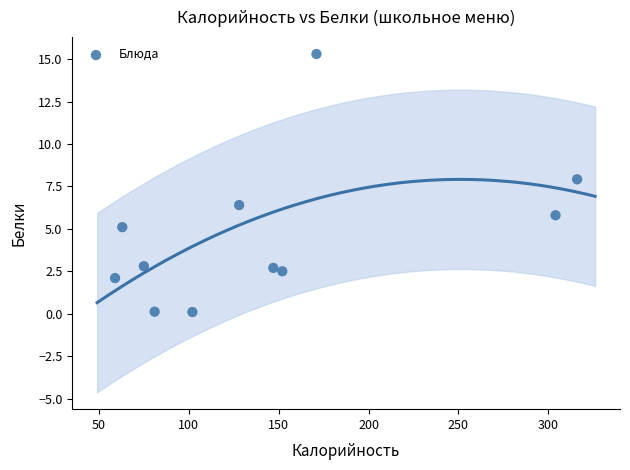

What Y value in the scatter plot is closest to 7?

6.4